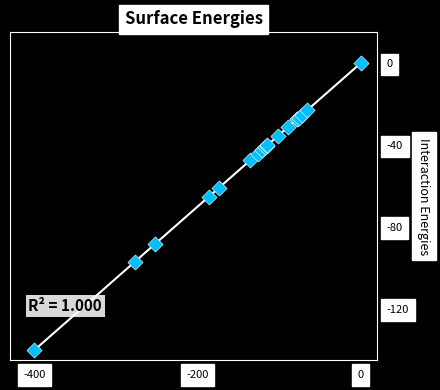

What Y value in the scatter plot is closest to -70?

-65.2